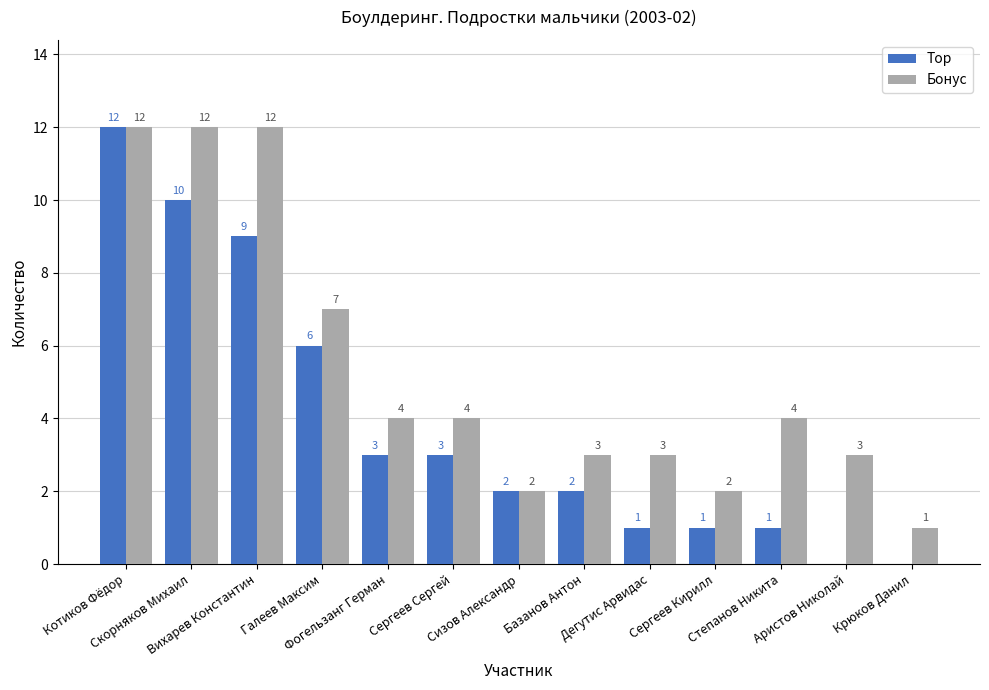

Are the bars grouped side by side (vs. stacked)?

Yes